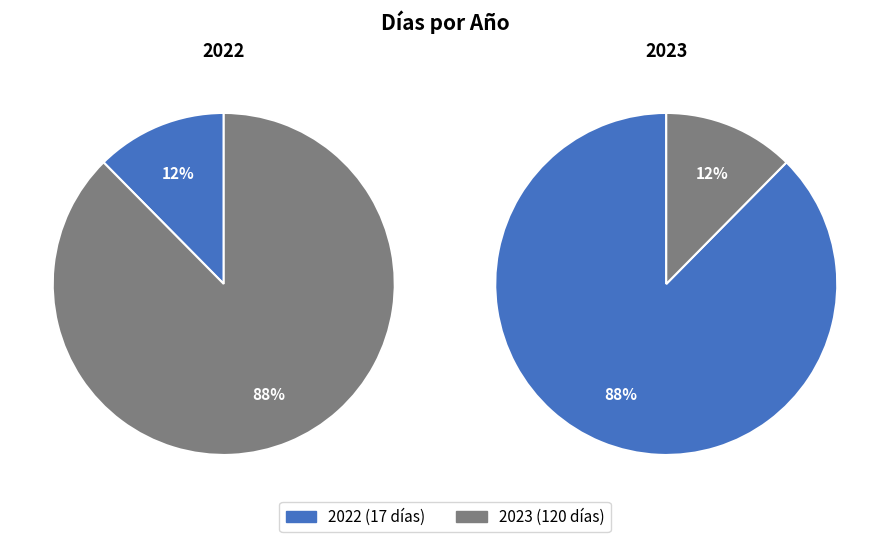

What is the change in value from 2022 to 2023?

+103